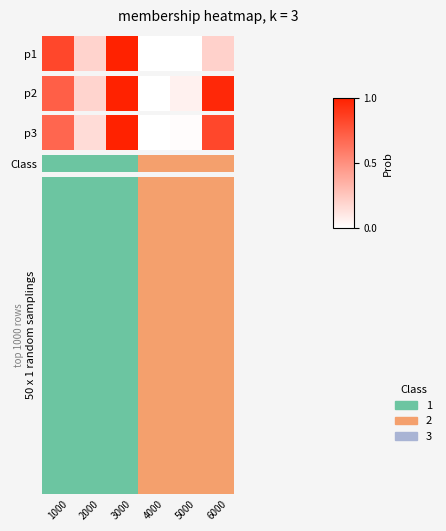

Rank the categories by value from lowest to highest.

4000, 5000, 2000, 1000, 6000, 3000